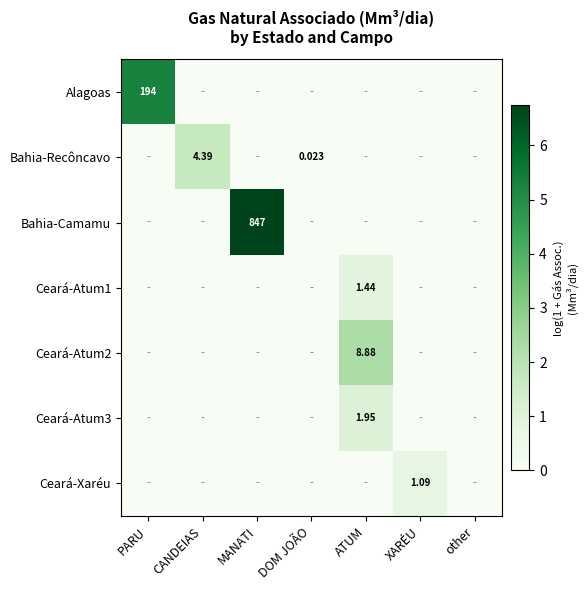

Which series changed the most between PARU and CANDEIAS?

Alagoas